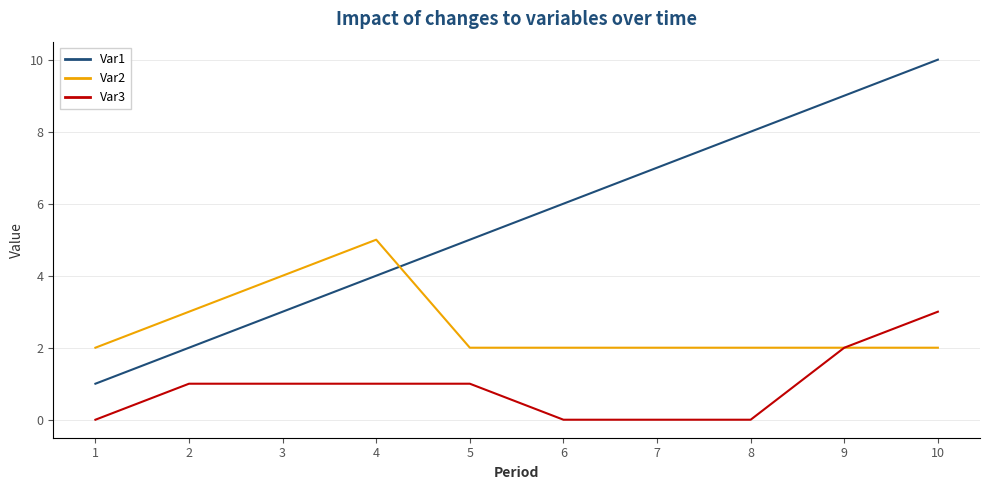

Is the value of Var3 at 1 greater than the value of Var1 at 4?

No